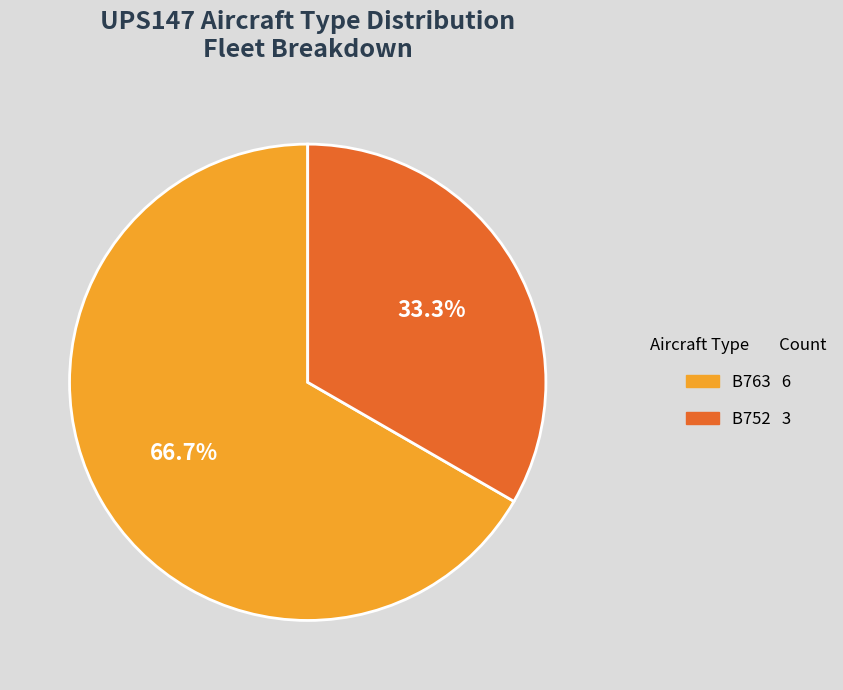

How many slices are in this pie chart?

2